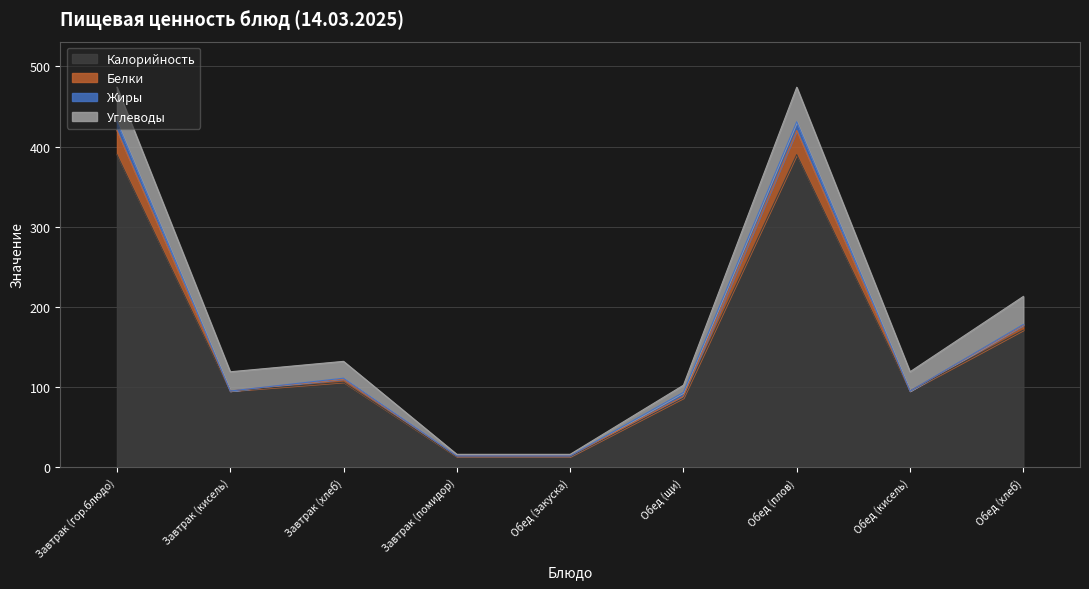

How many interior local peaks does the Калорийность series have?

2